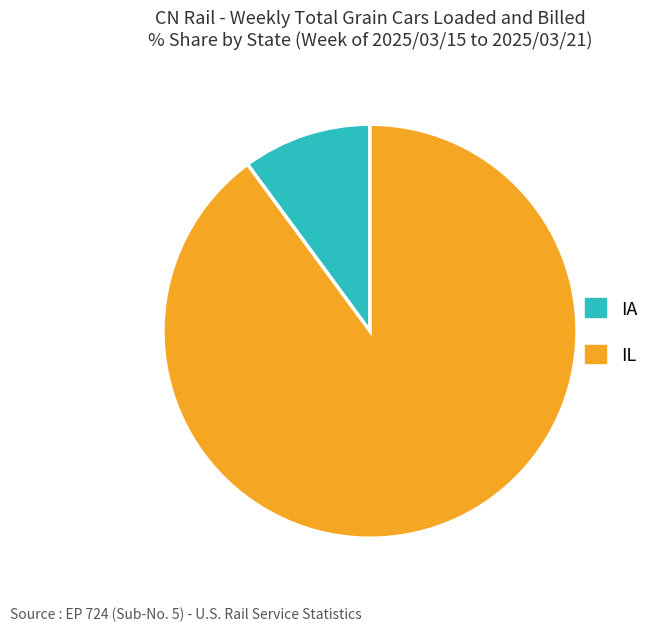

Rank the categories by value from highest to lowest.

IL, IA